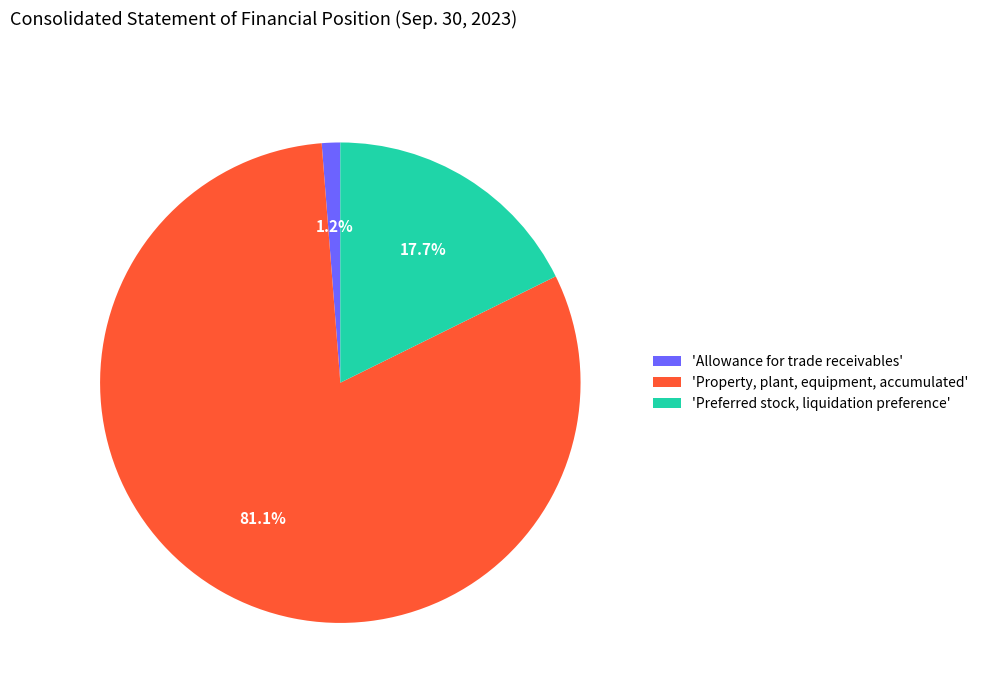

Which has a higher value, 'Allowance for trade receivables' or 'Property, plant, equipment, accumulated'?

'Property, plant, equipment, accumulated'